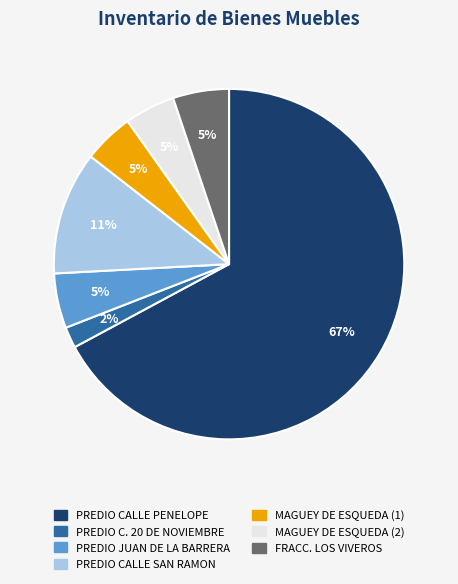

To the nearest percent, what is the difference between the largest and smallest slice percentages?

65%